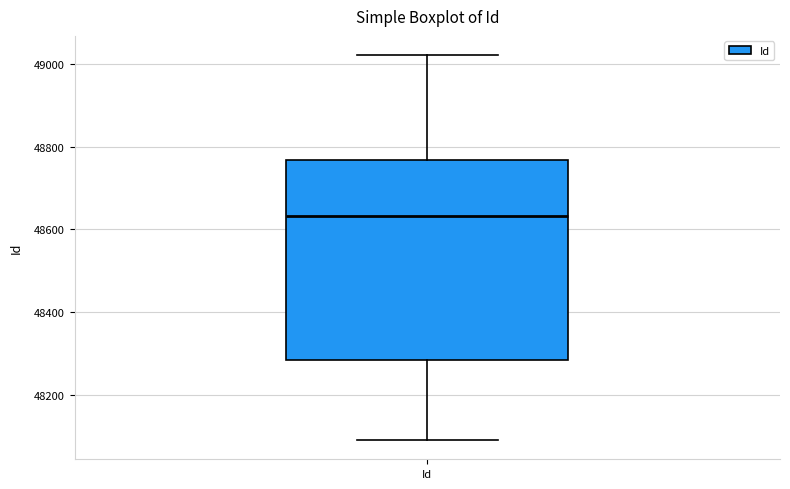

Where is the lower edge of the box for Id on the y-axis? The values are not printed on the chart, so give them approximately, as read against the axis.

48280